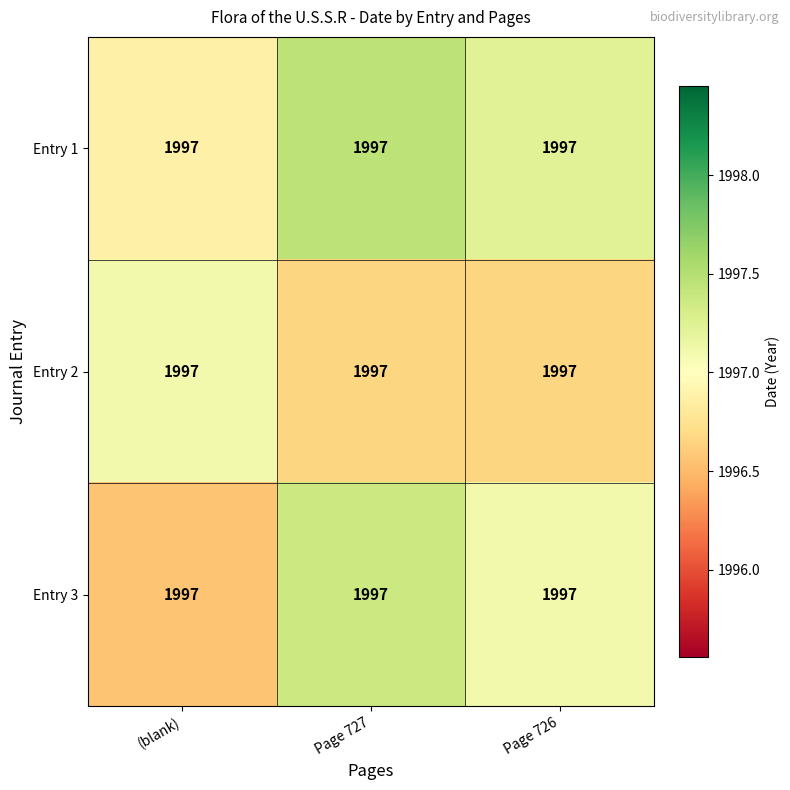

Which has a higher value, Page 726 or Page 727?

Page 727